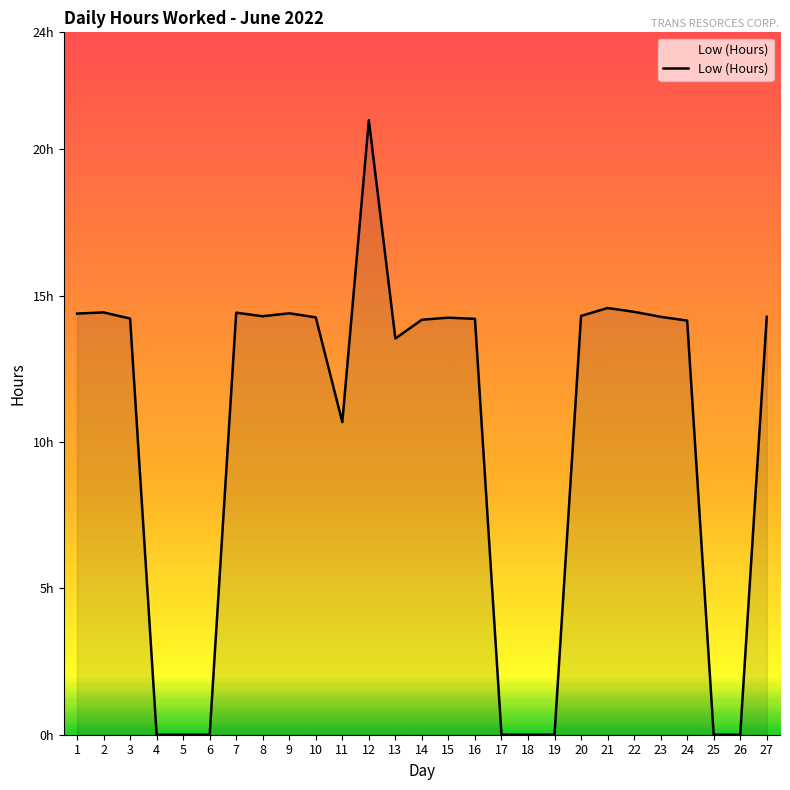

What is the sum of the values at 7 and 20?

28.7